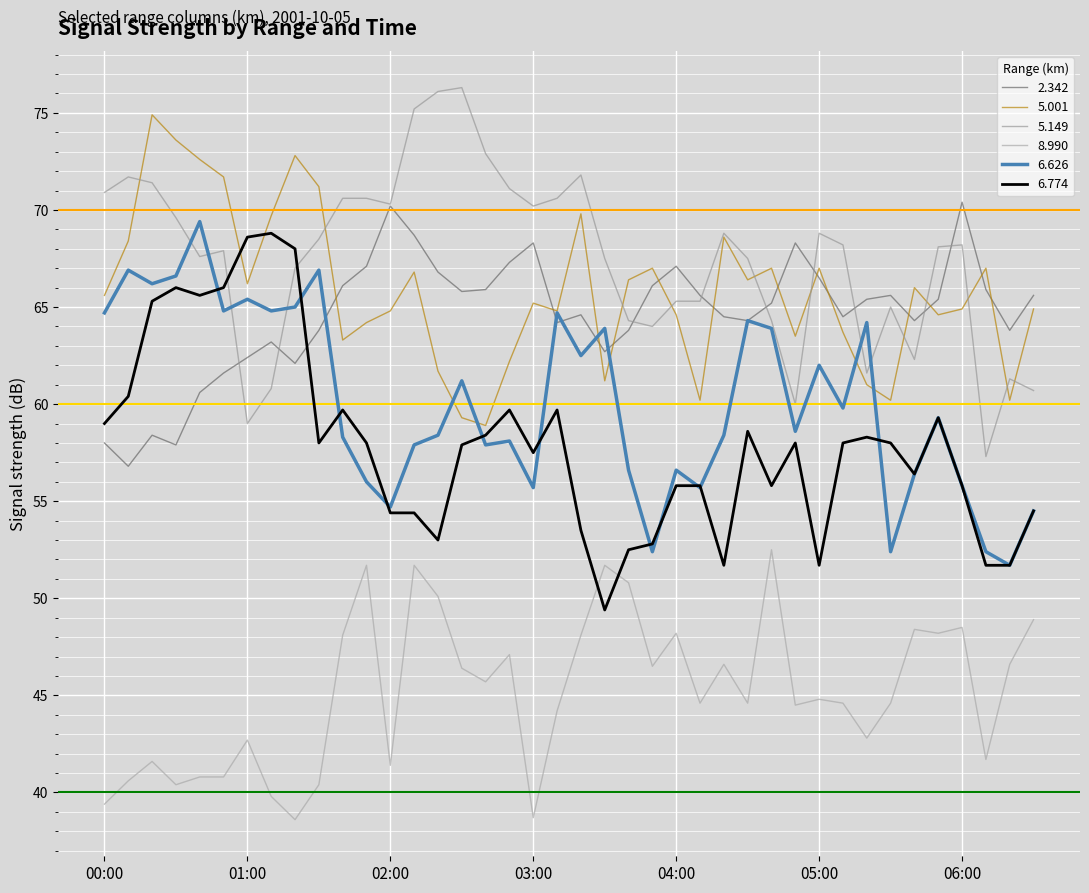

How many lines are shown in the chart?

6